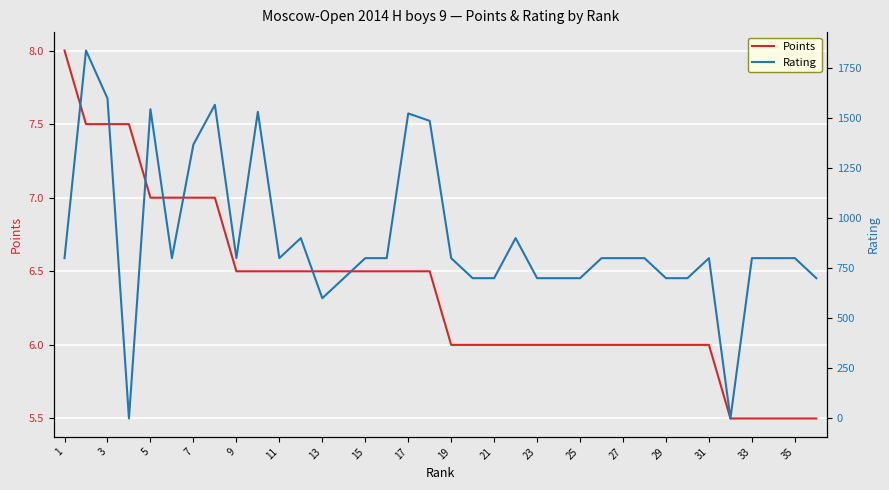

How many interior local valleys does the Rating series have?

6